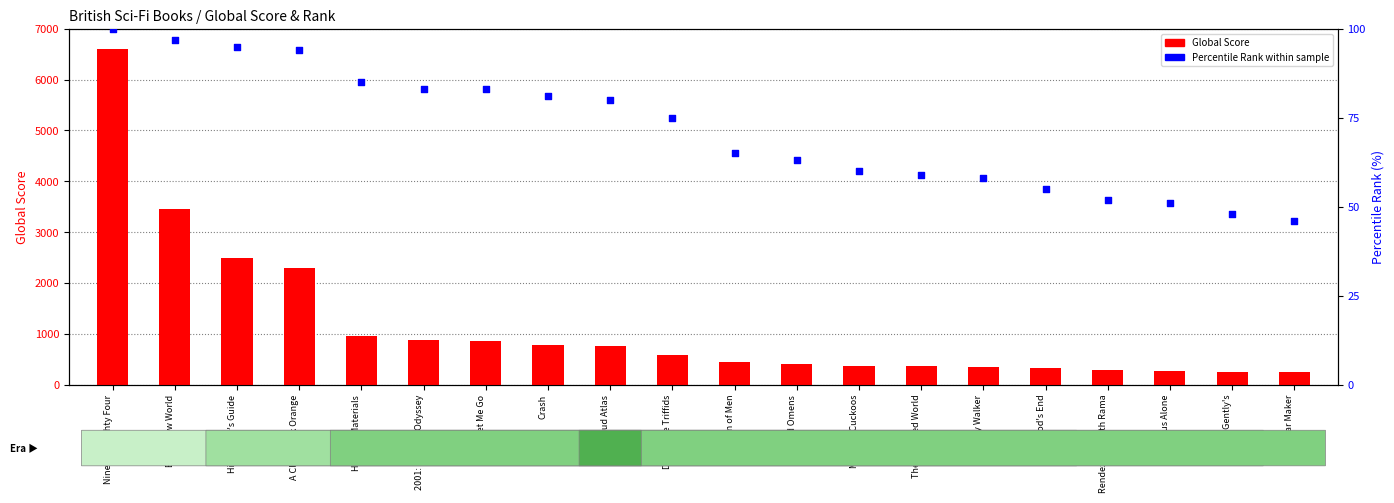

Which series has the widest spread of Y values?

Global Score